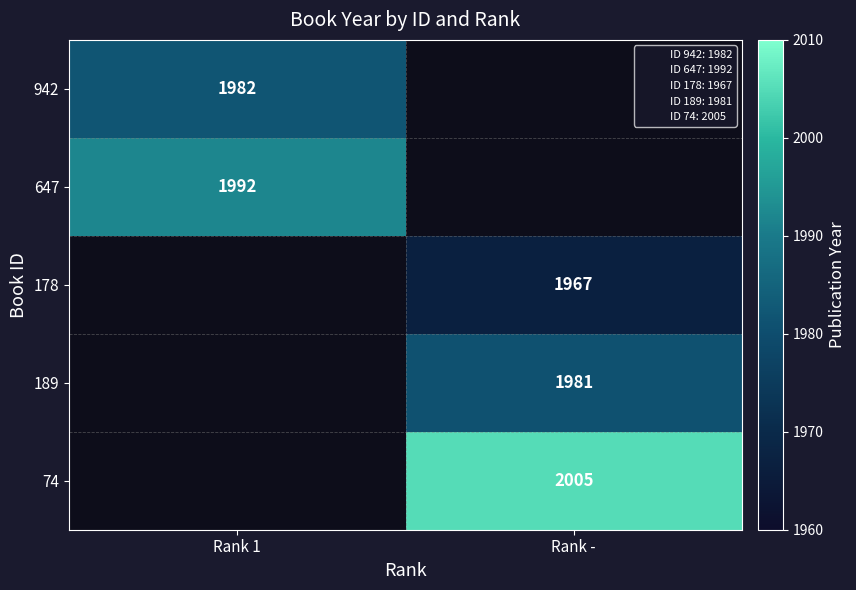

How many series are shown in this chart?

5